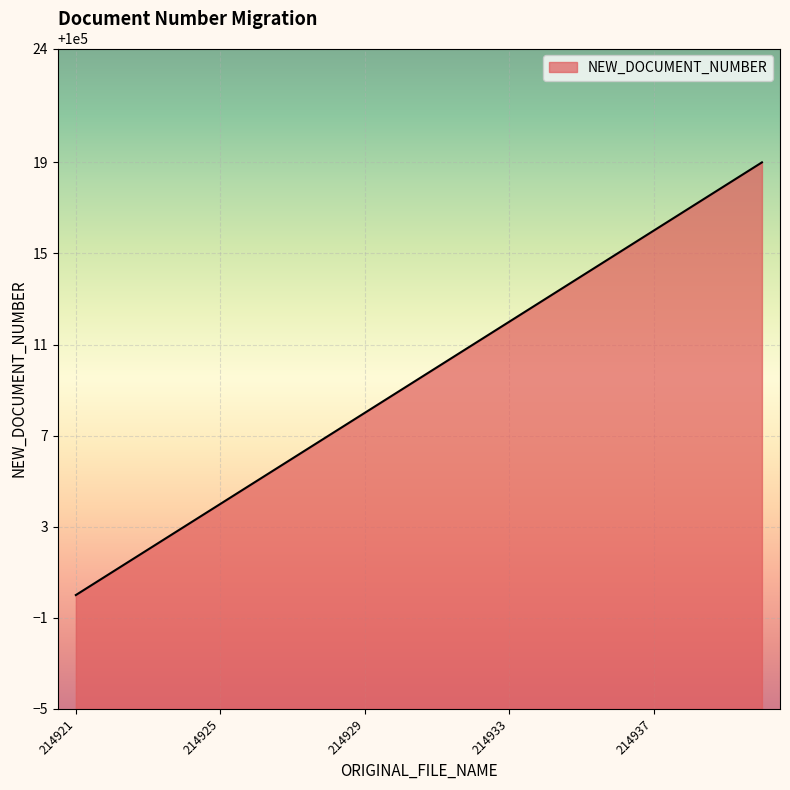

True or false: the data has more than 1 interior local peaks.

False